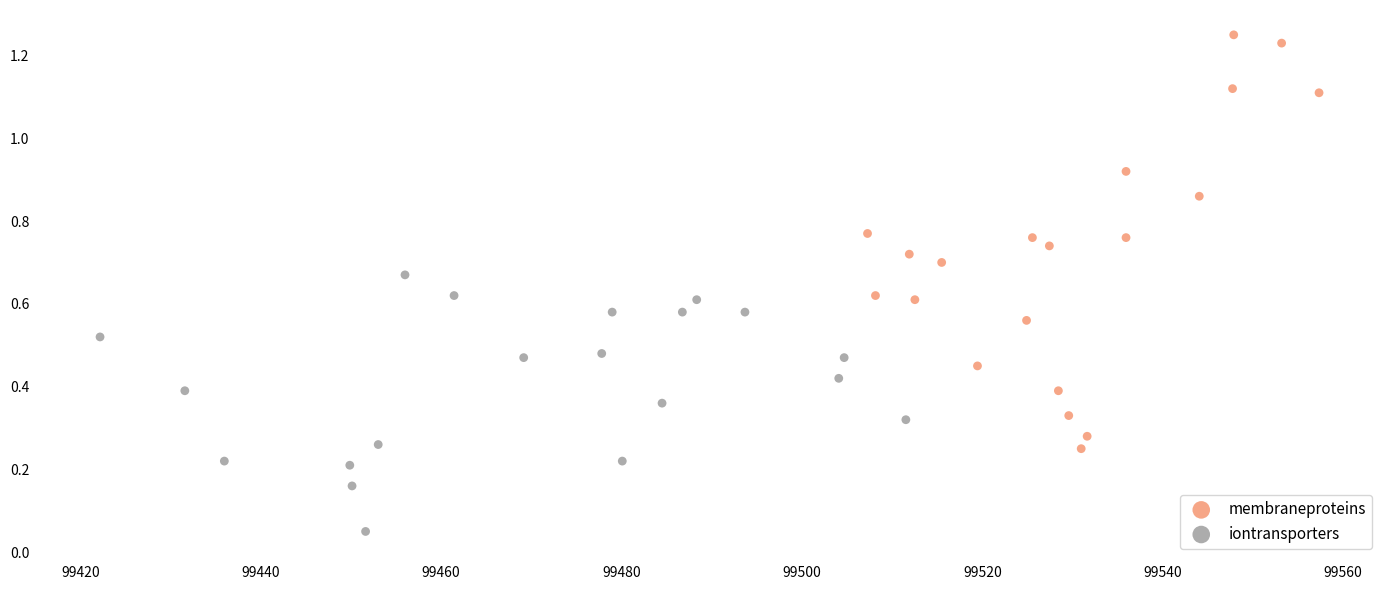

Which series contains the highest Y value?

membraneproteins